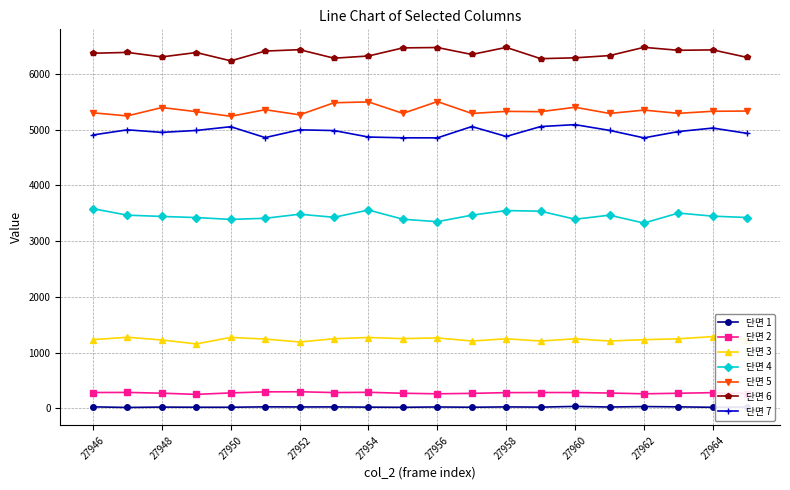

What is the maximum value shown in the chart?

6476